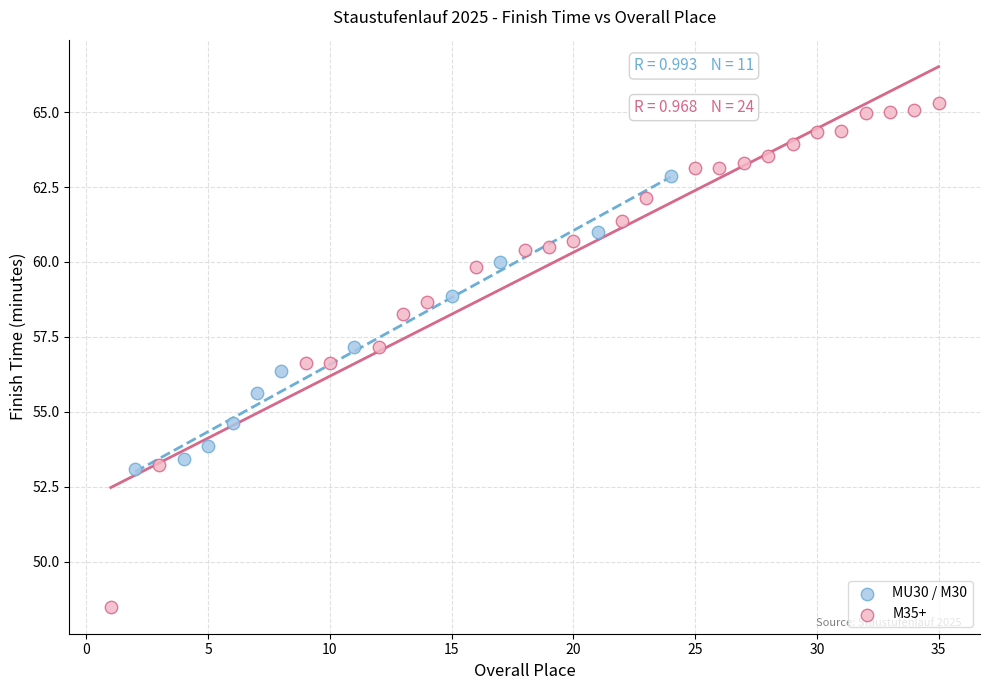

Which series contains the lowest Y value?

M35+